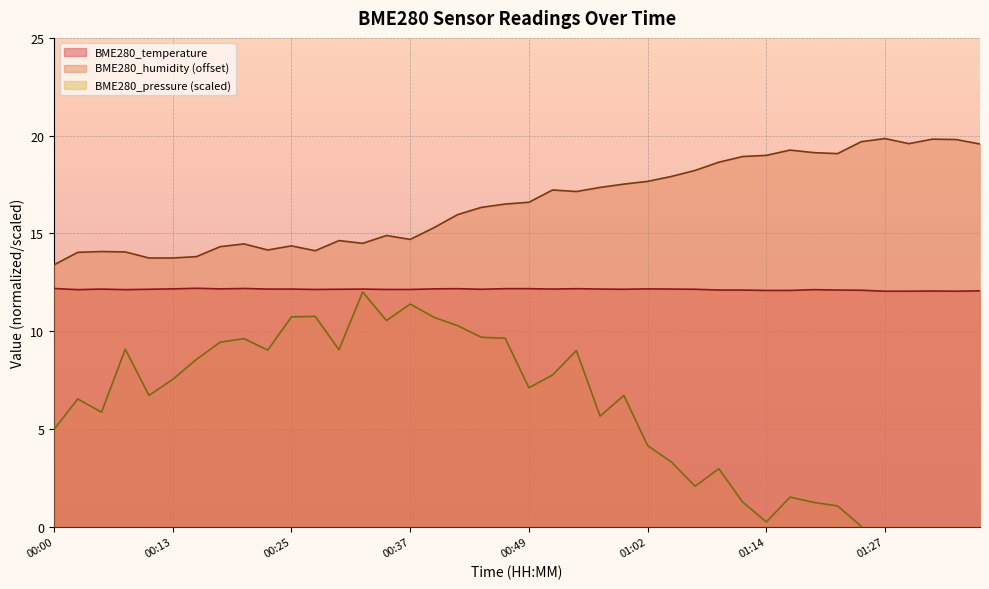

True or false: BME280_pressure has a value of 5.0 at 00:35.

False